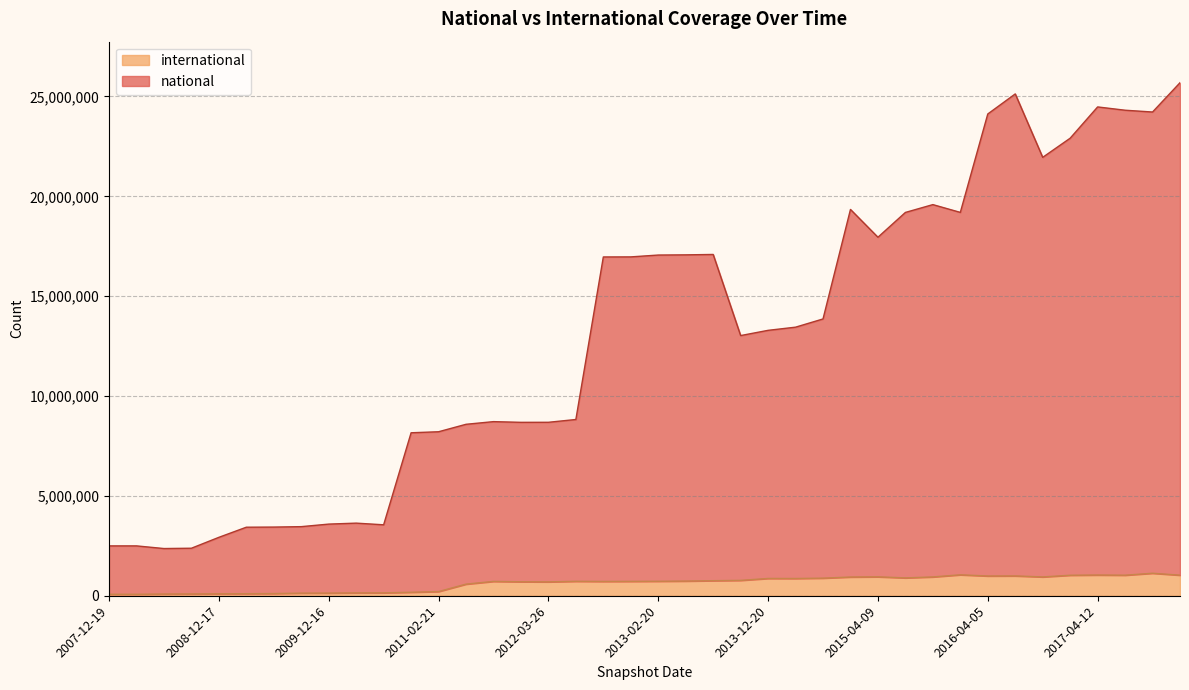

Between 2011-02-21 and 2011-06-10, which series saw the biggest shift?

national